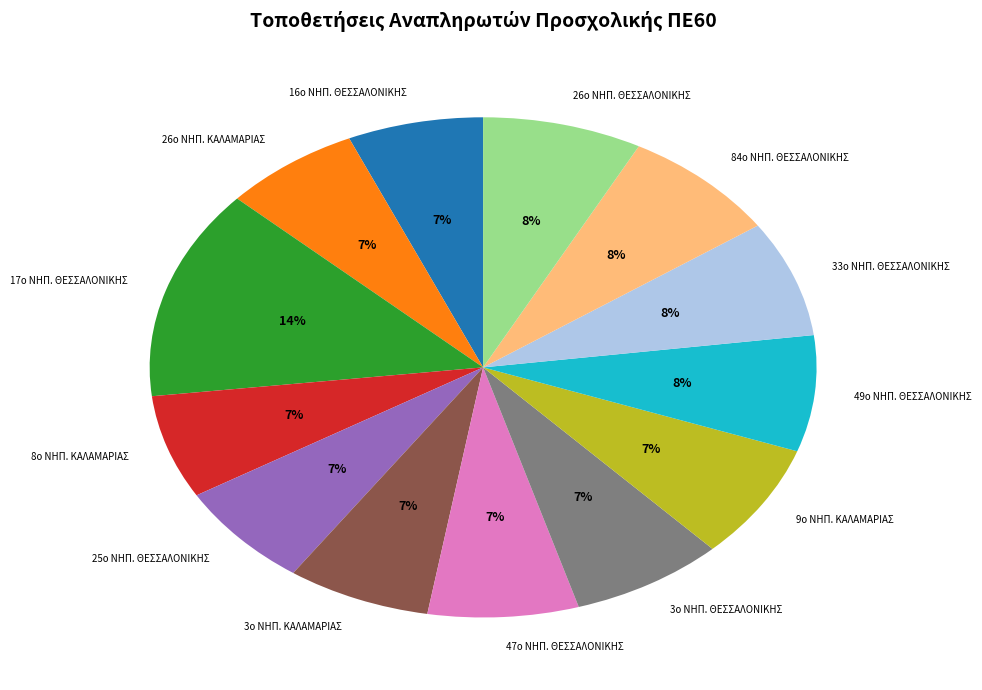

To the nearest percent, what is the difference between the largest and smallest slice percentages?

7%